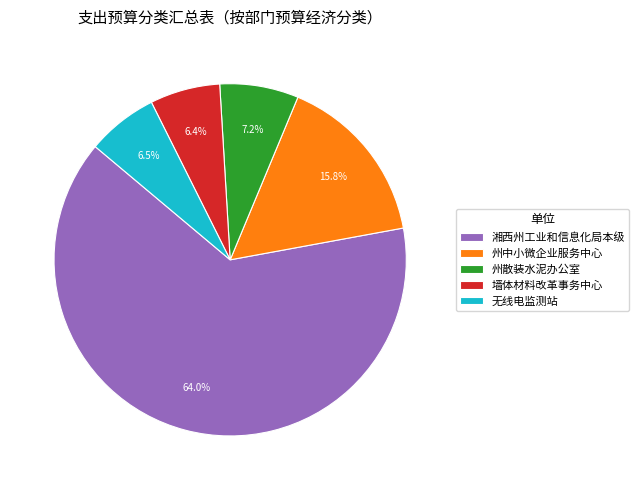

How many slices are in this pie chart?

5